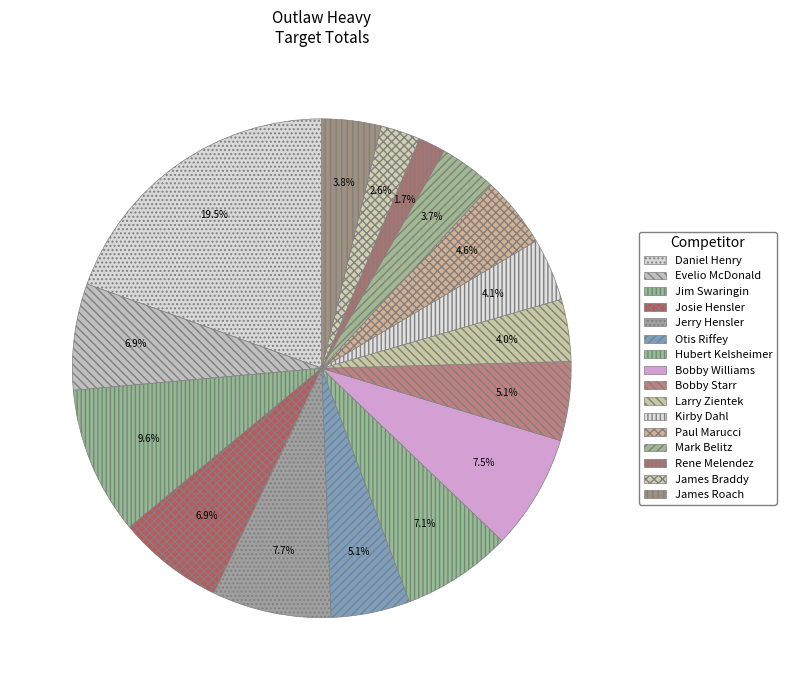

Count the number of slices in the pie.

16